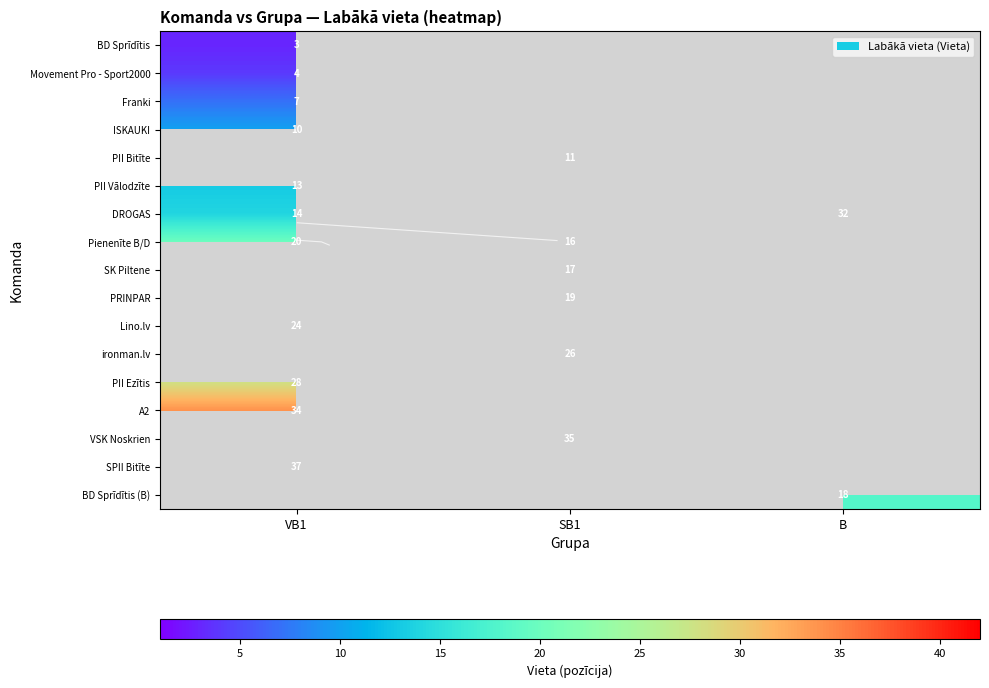

At how many categories does at least one series exceed 27?

3